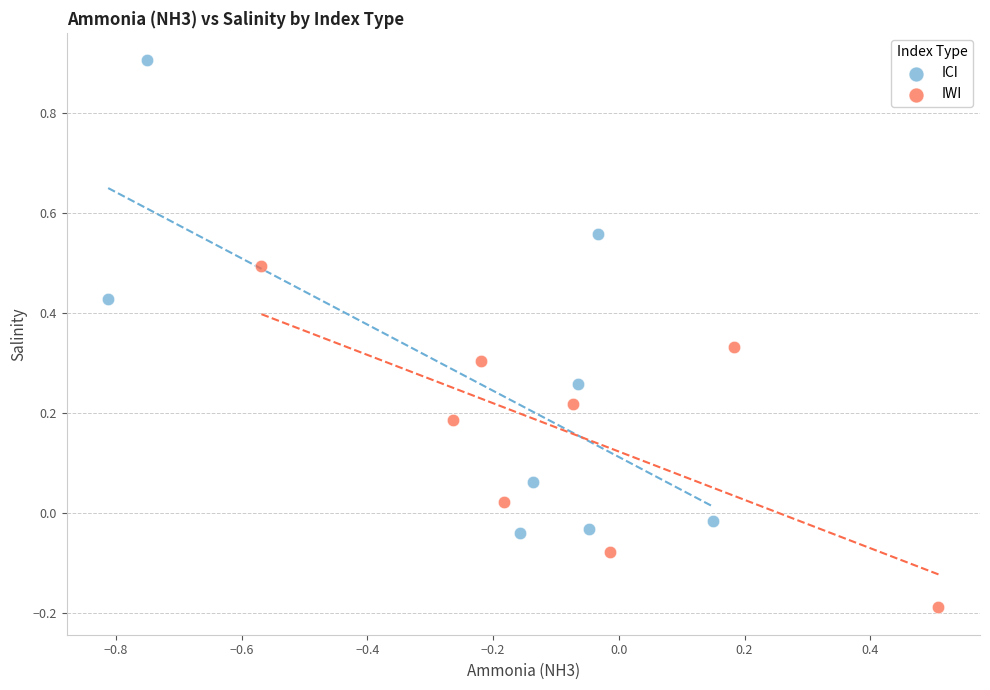

What are all the series names shown in the legend?

ICI, IWI